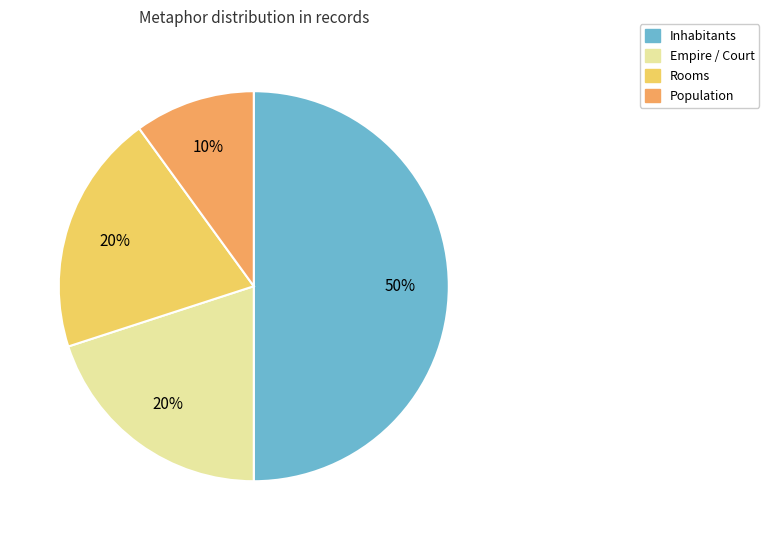

To the nearest percent, what is the difference between the largest and smallest slice percentages?

40%